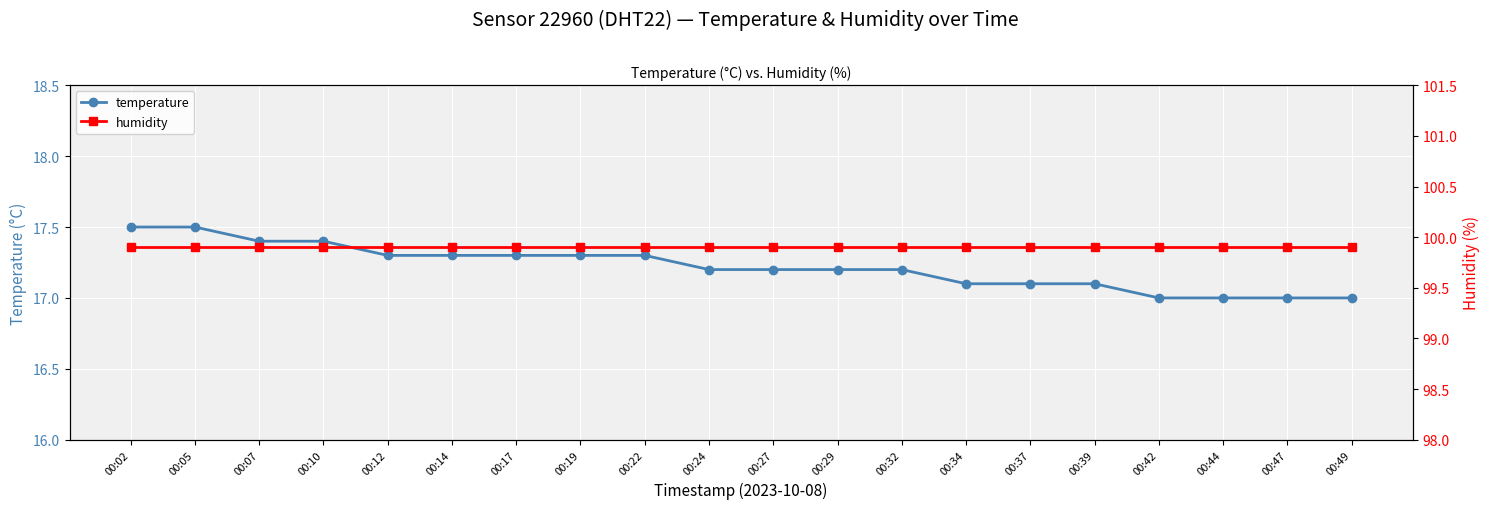

What is the sum of the temperature values at 00:17 and 00:02?

34.8